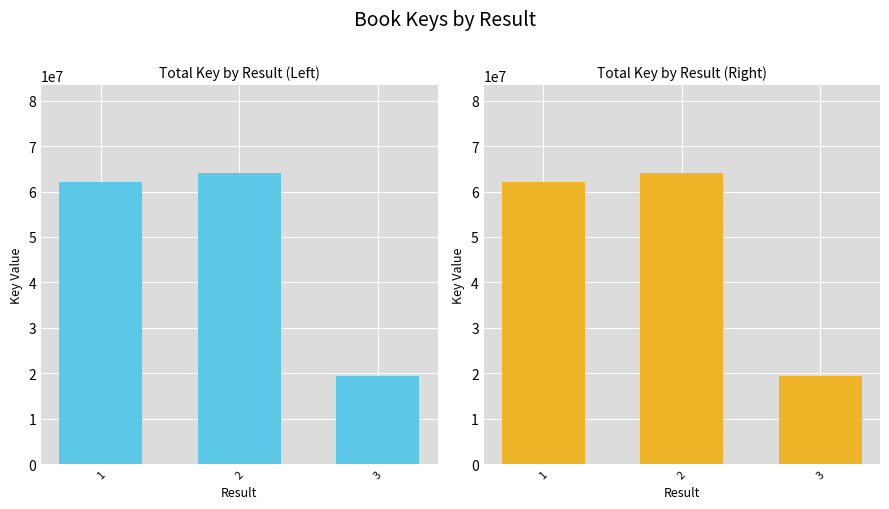

Approximately how many times larger is the value at 1 compared to 2?

1.0